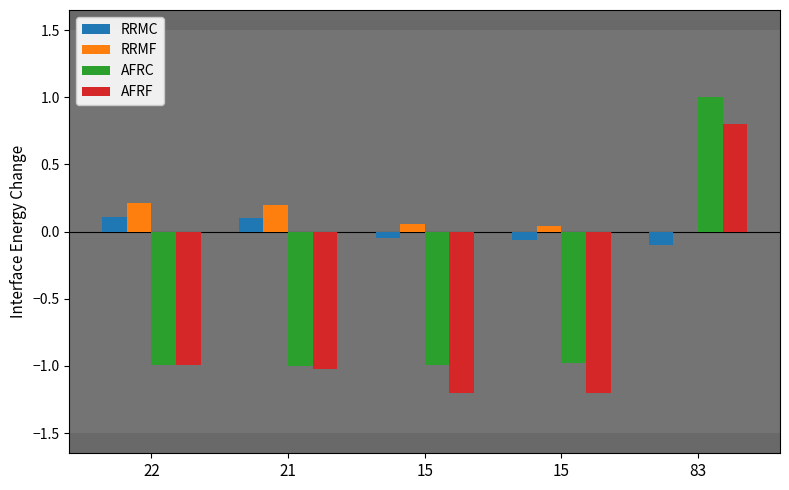

Are the bars horizontal?

No